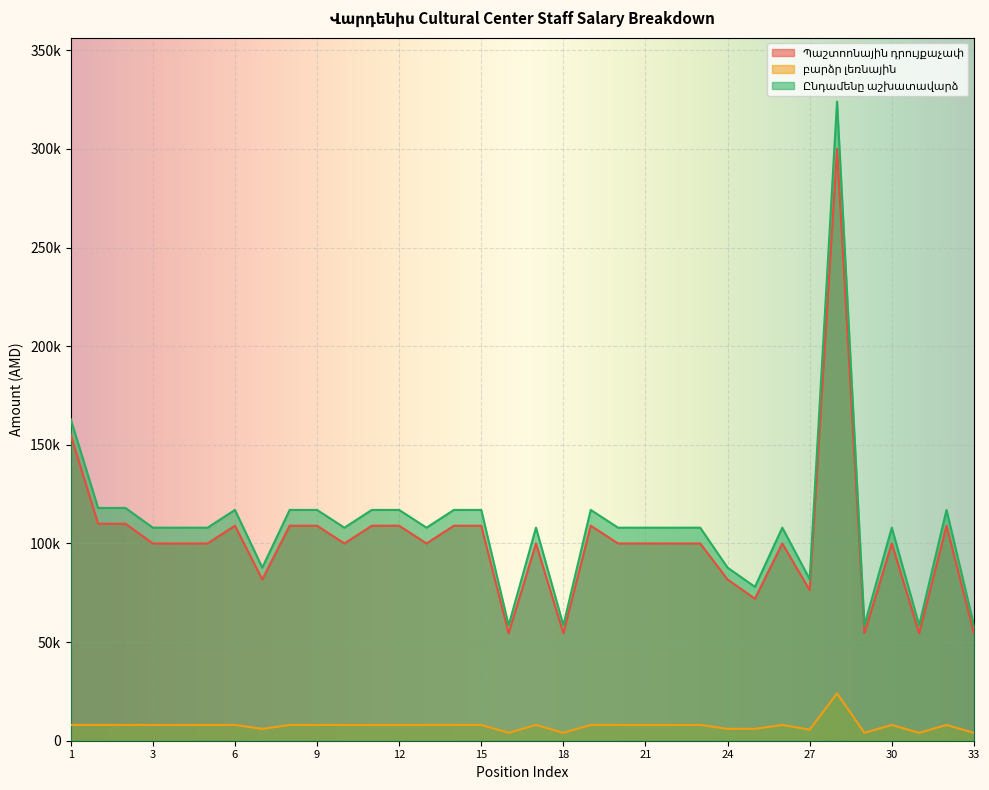

True or false: Պաշտոոնային դրույքաչափ and բարձր լեռնային cross at least once.

False